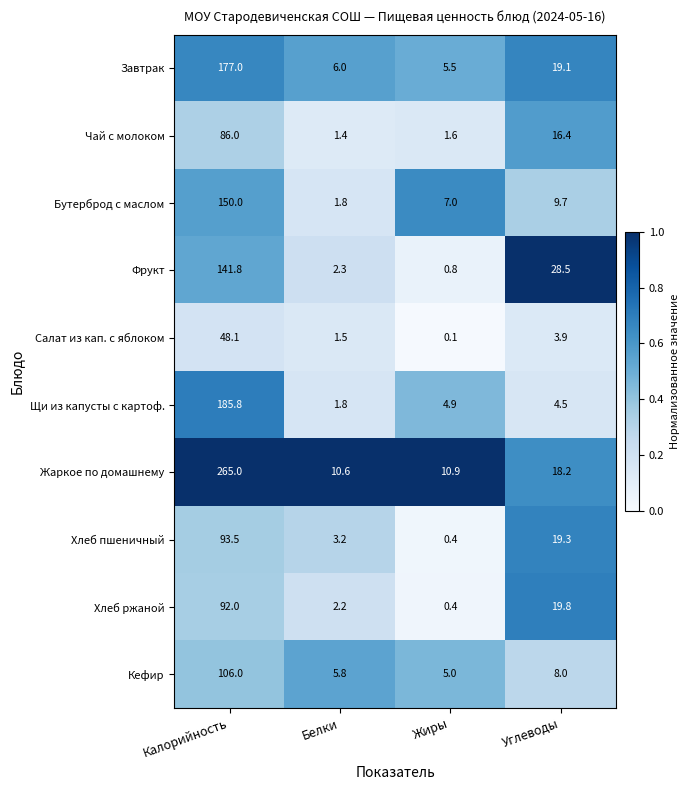

The value of Хлеб ржаной at Углеводы is 19.8. True or false?

True